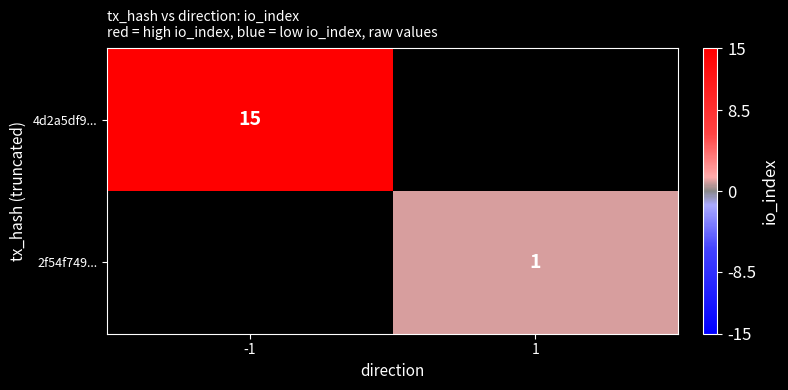

True or false: 4d2a5df9... has a value of 15 at -1.

True